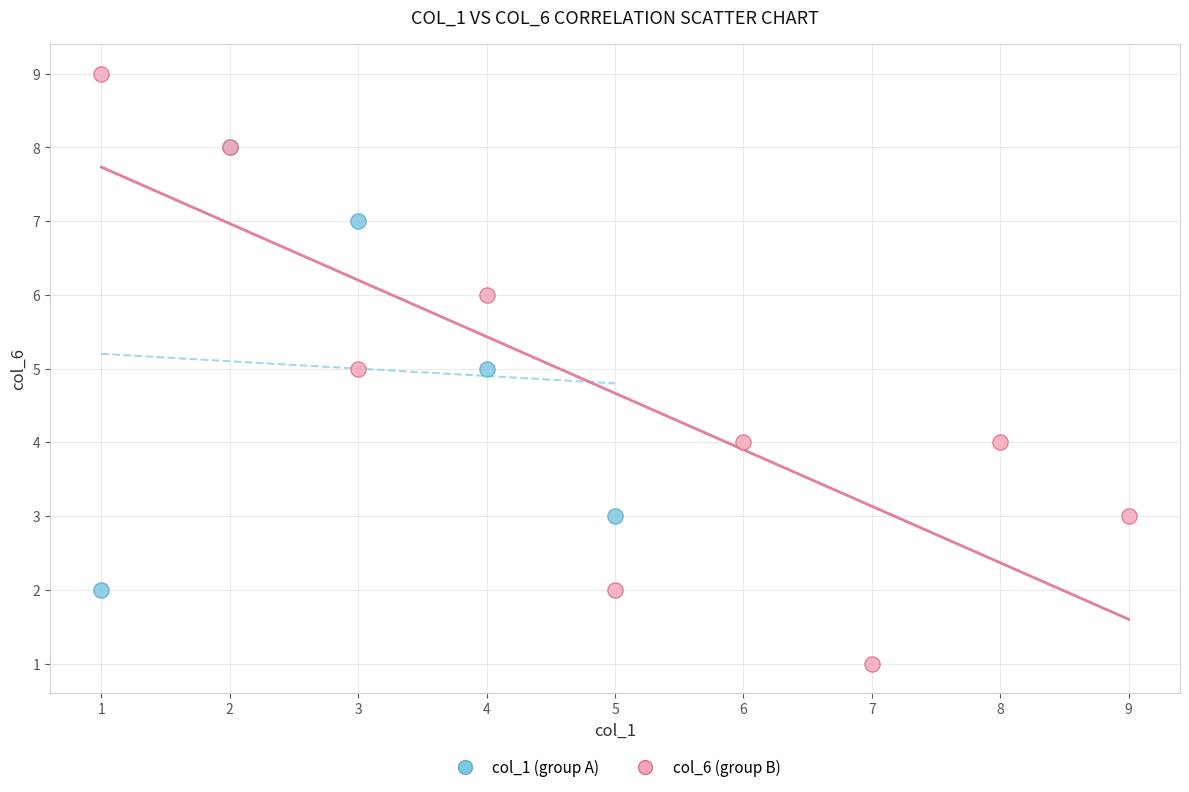

Which series reaches the minimum Y coordinate?

col_6 (group B)